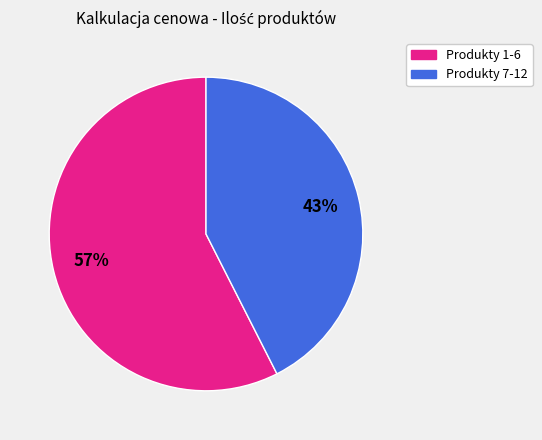

Is there any slice that represents more than half of the pie?

Yes